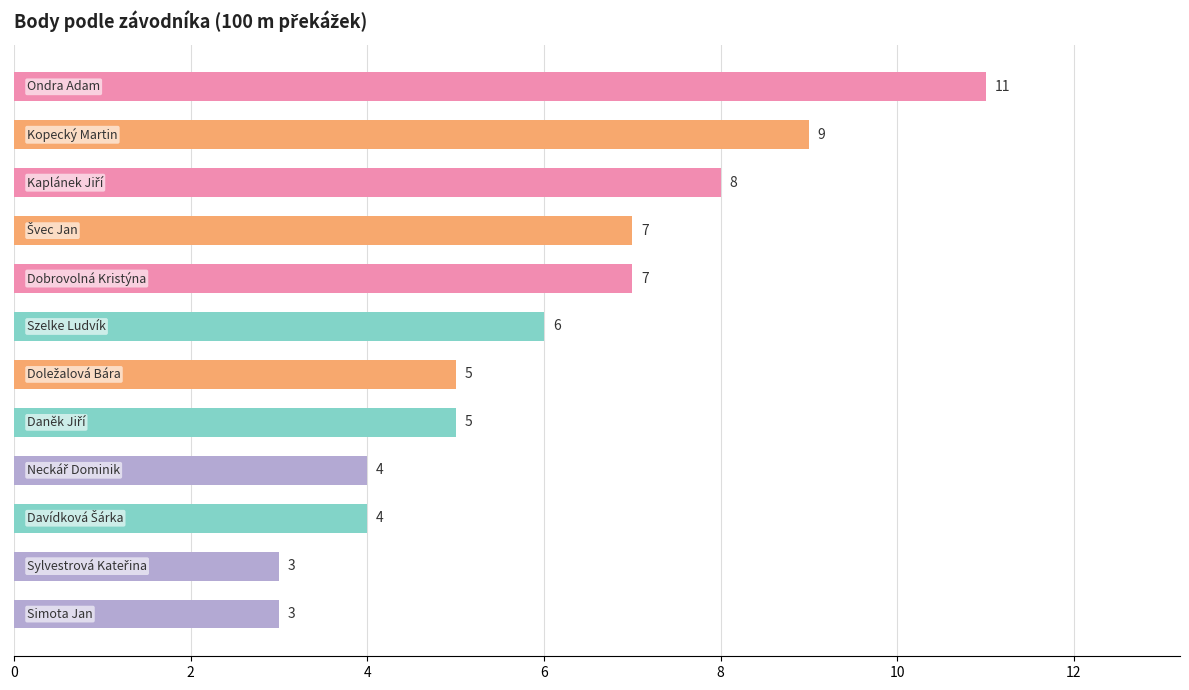

How many data points does each series have?

12